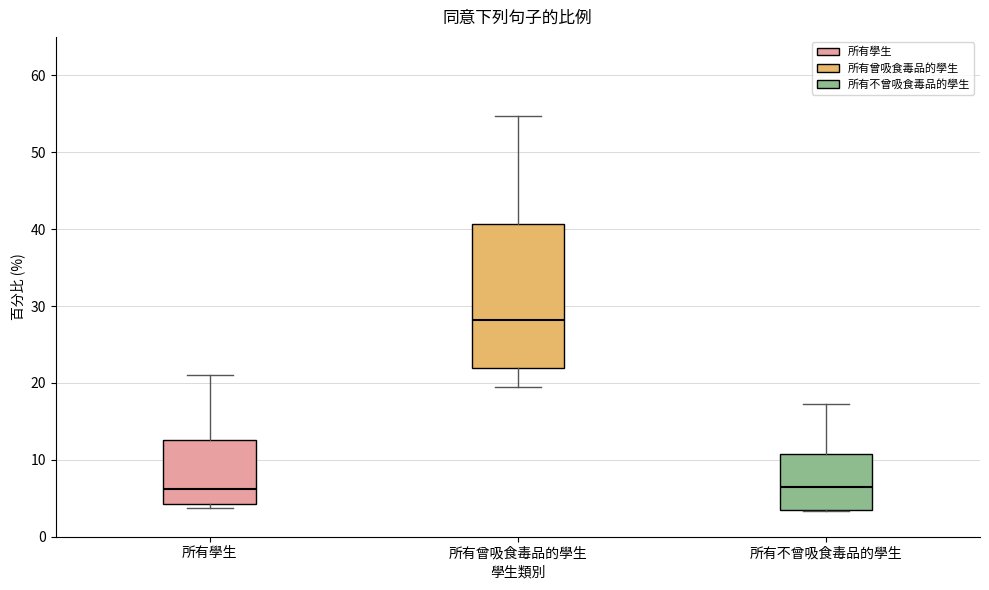

Reading left to right, read every box against the y-axis: the position of its median line, the range the box covers, and the ends of its whiskers. The values are not printed on the chart, so give them approximately, as read against the axis.

所有學生: median 6, box 4 to 13, whiskers 4 (just below the box's lower edge) to 21
所有曾吸食毒品的學生: median 28, box 22 to 41, whiskers 20 to 55
所有不曾吸食毒品的學生: median 7, box 4 to 11, whiskers 3 to 17